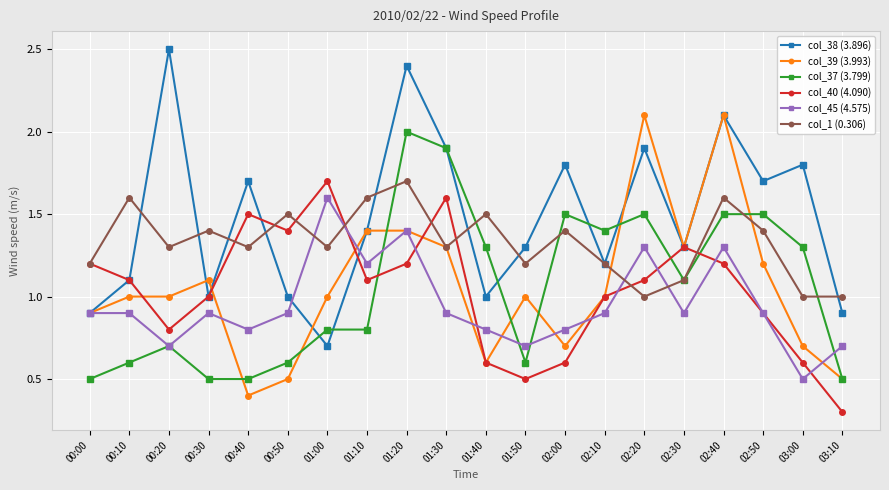

Reading left to right, extract all data points from this chart.

col_38 (3.896): 0.9	1.1	2.5	1.0	1.7	1.0	0.7	1.4	2.4	1.9	1.0	1.3	1.8	1.2	1.9	1.3	2.1	1.7	1.8	0.9
col_39 (3.993): 0.9	1.0	1.0	1.1	0.4	0.5	1.0	1.4	1.4	1.3	0.6	1.0	0.7	1.0	2.1	1.3	2.1	1.2	0.7	0.5
col_37 (3.799): 0.5	0.6	0.7	0.5	0.5	0.6	0.8	0.8	2.0	1.9	1.3	0.6	1.5	1.4	1.5	1.1	1.5	1.5	1.3	0.5
col_40 (4.090): 1.2	1.1	0.8	1.0	1.5	1.4	1.7	1.1	1.2	1.6	0.6	0.5	0.6	1.0	1.1	1.3	1.2	0.9	0.6	0.3
col_45 (4.575): 0.9	0.9	0.7	0.9	0.8	0.9	1.6	1.2	1.4	0.9	0.8	0.7	0.8	0.9	1.3	0.9	1.3	0.9	0.5	0.7
col_1 (0.306): 1.2	1.6	1.3	1.4	1.3	1.5	1.3	1.6	1.7	1.3	1.5	1.2	1.4	1.2	1.0	1.1	1.6	1.4	1.0	1.0